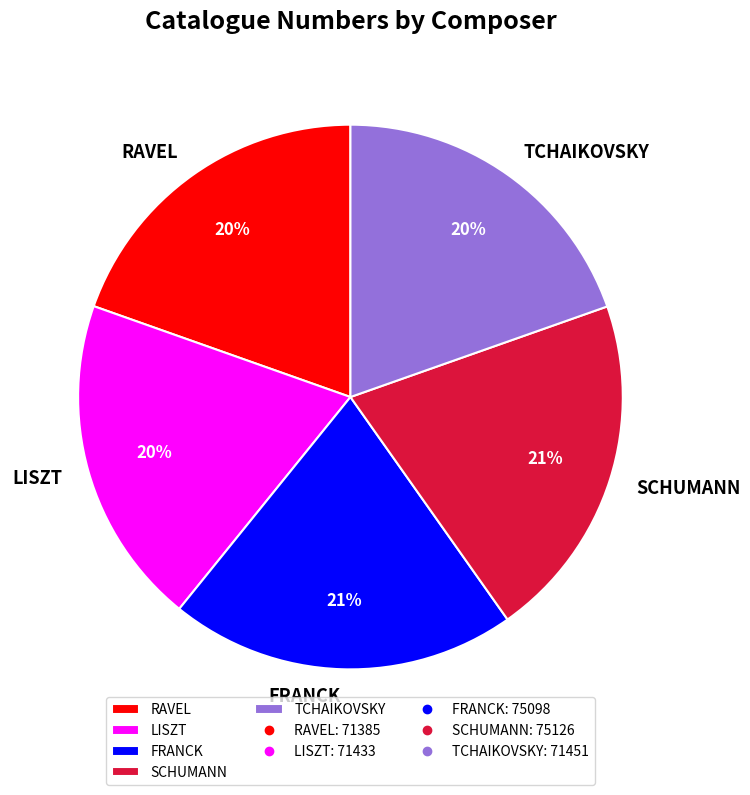

How many segments does this pie chart have?

5